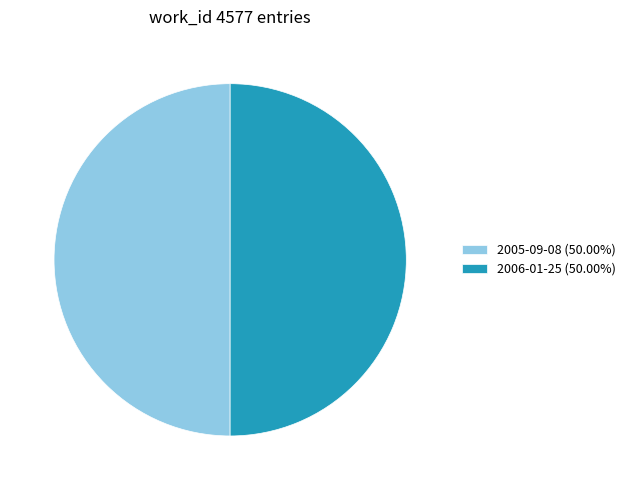

Approximately how many times larger is the value at 2005-09-08 (50.00%) compared to 2006-01-25 (50.00%)?

1.0